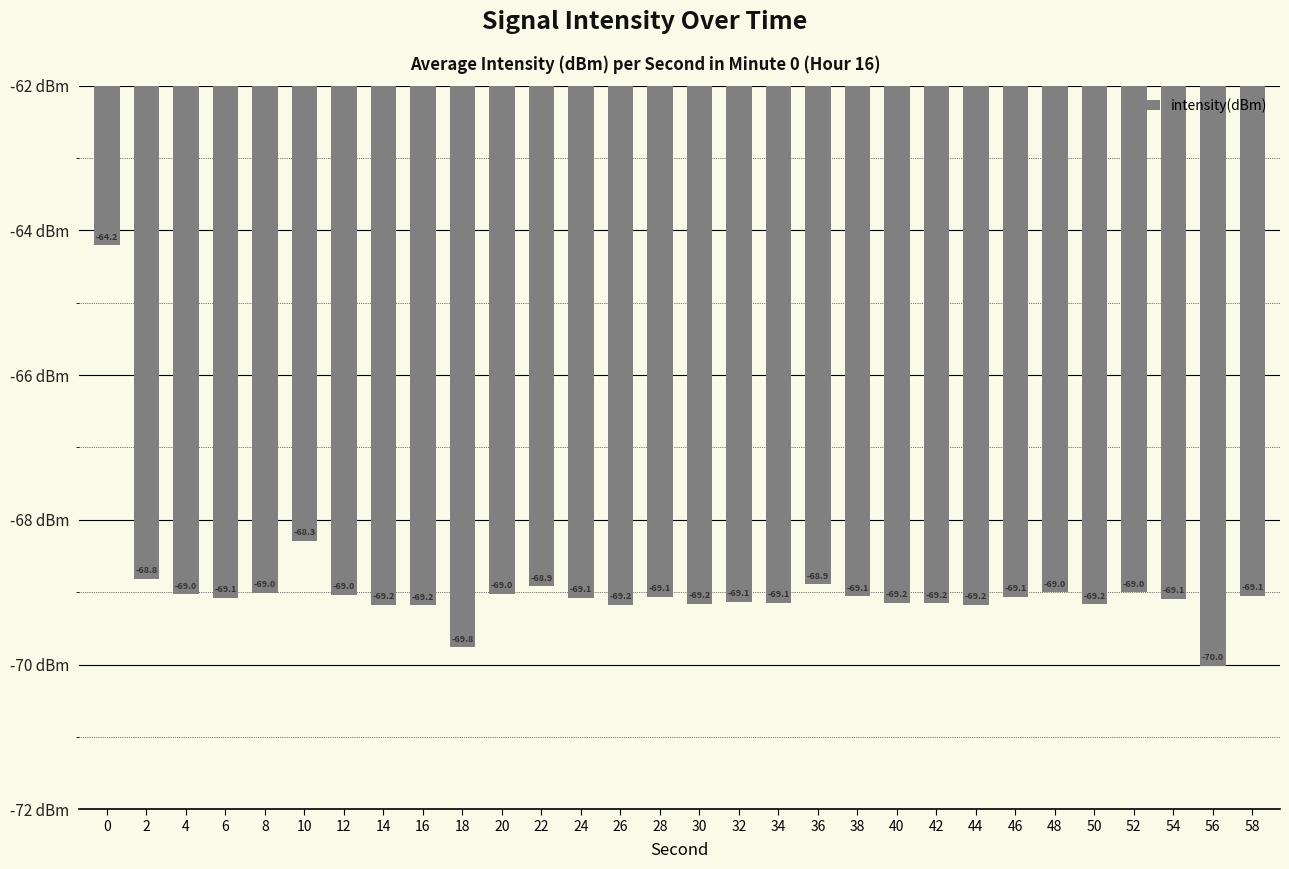

How many data points are above -69?

5